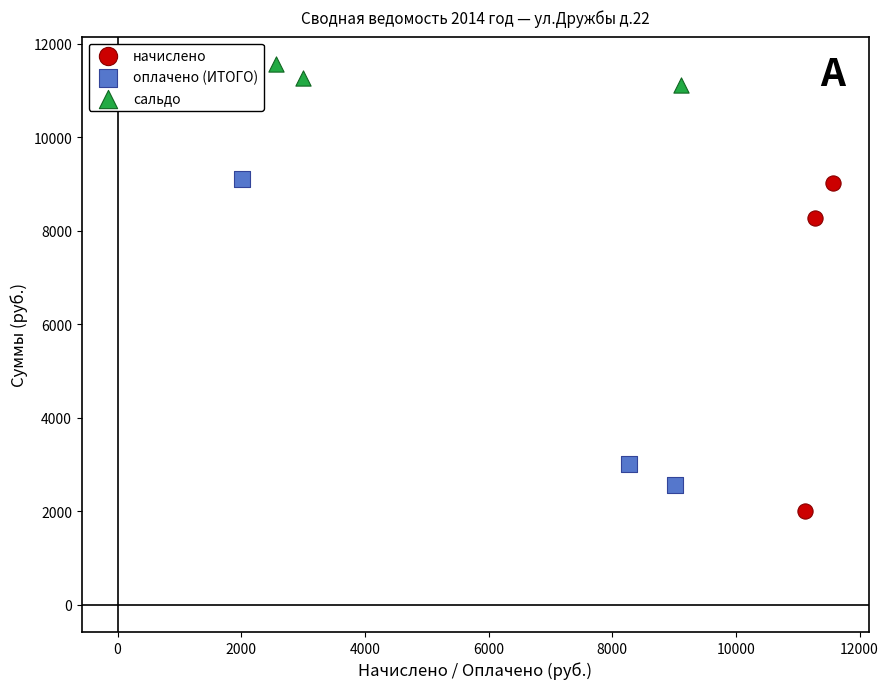

Which series reaches the minimum Y coordinate?

начислено